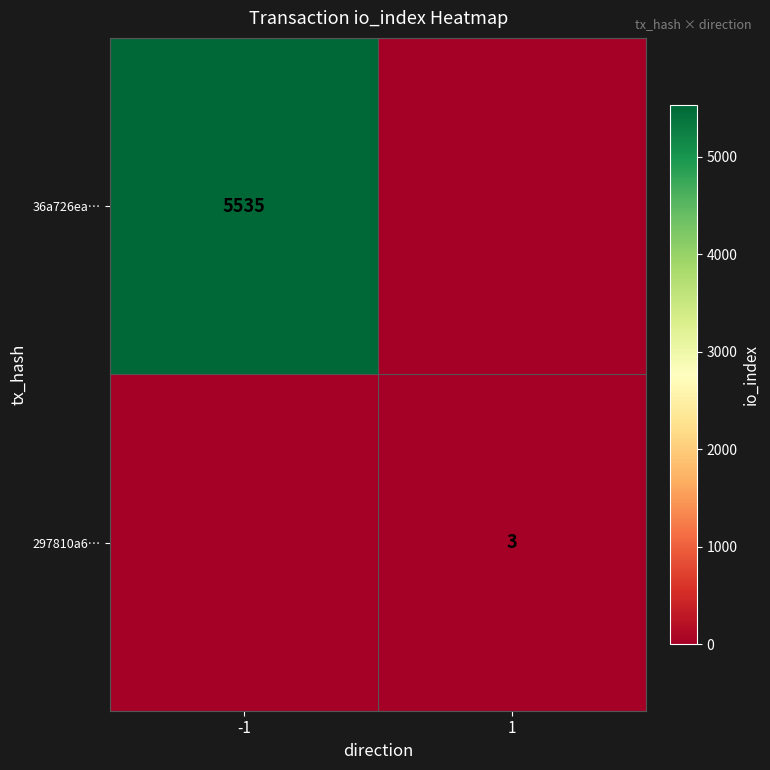

The 36a726ea… series shows 5535 at -1. True or false?

True